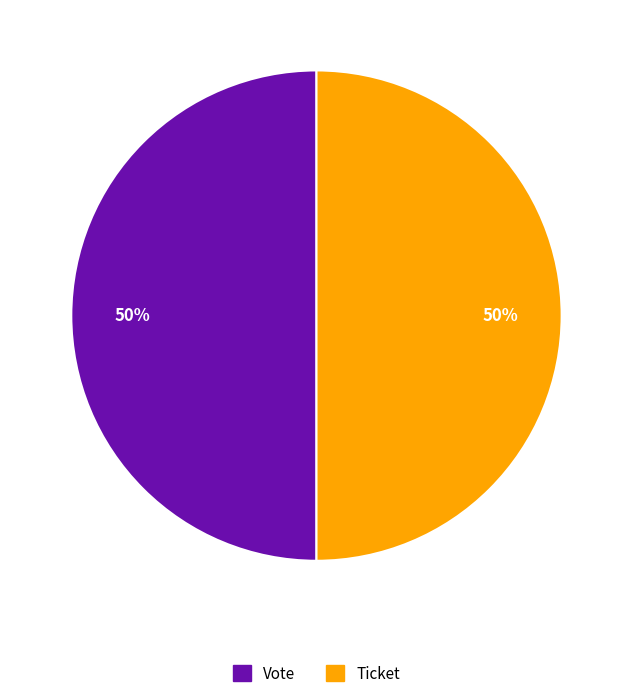

Approximately how many times larger is the value at Ticket compared to Vote?

1.0